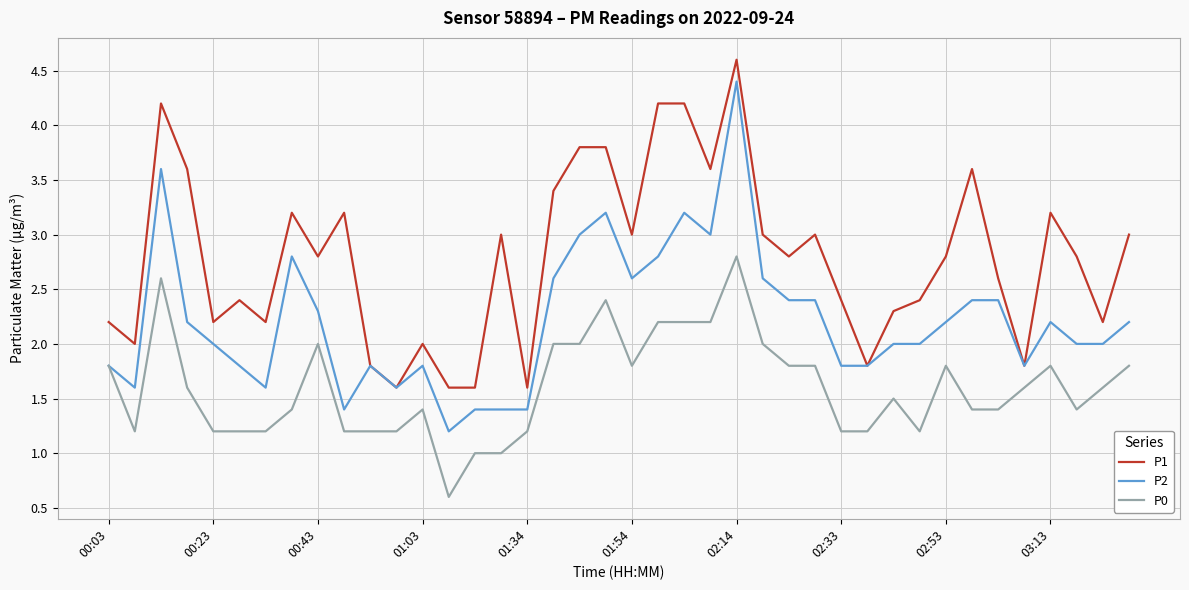

What is the smallest value displayed?

0.6